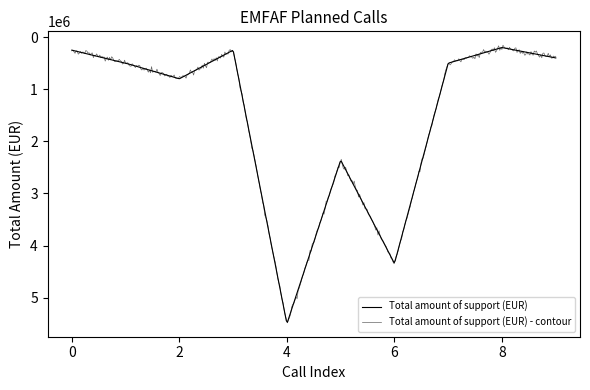

Reading right to left, extract all data points from this chart.

Call 10=400000	Call 9=200000	Call 8=500000	Call 7=4343083	Call 6=2361165	Call 5=5500000	Call 4=250000	Call 3=800000	Call 2=500000	Call 1=250000